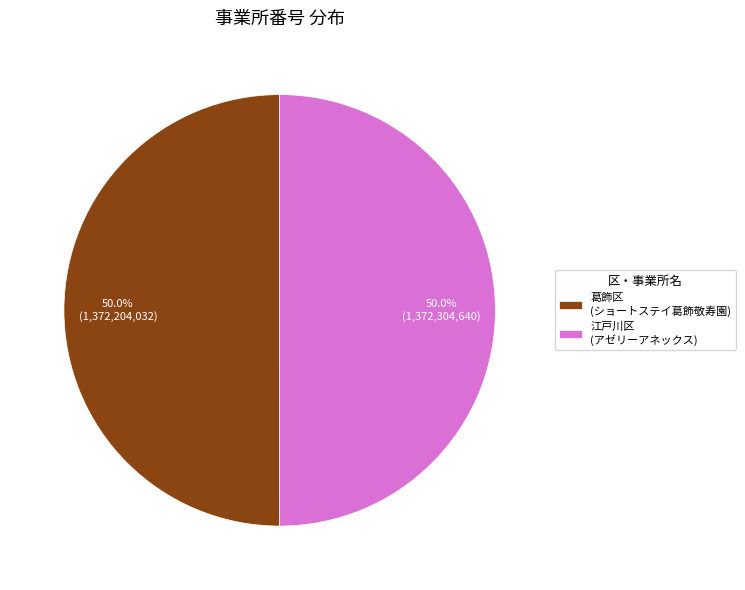

Combined, do 江戸川区 (アゼリーアネックス) and 葛飾区 (ショートステイ葛飾敬寿園) account for over 50%?

Yes